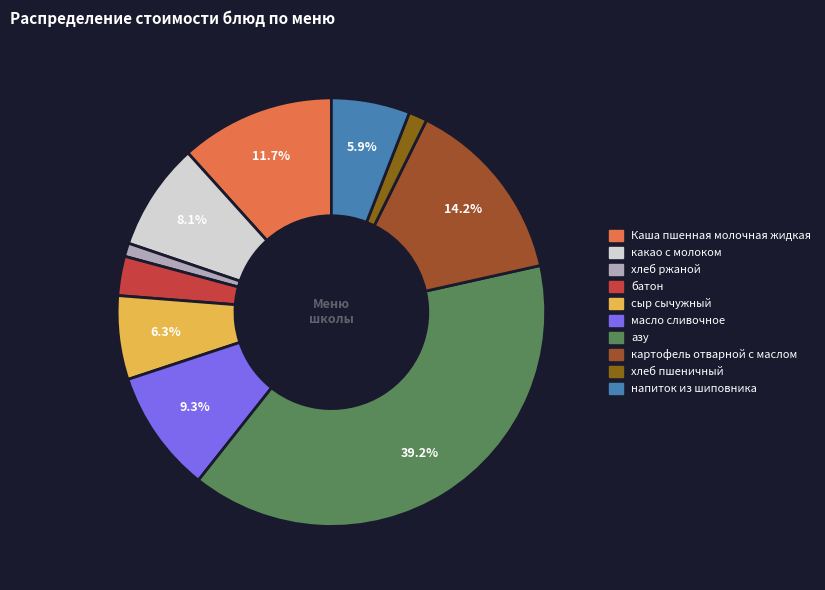

What percentage is the Каша пшенная молочная жидкая slice, to the nearest percent?

12%